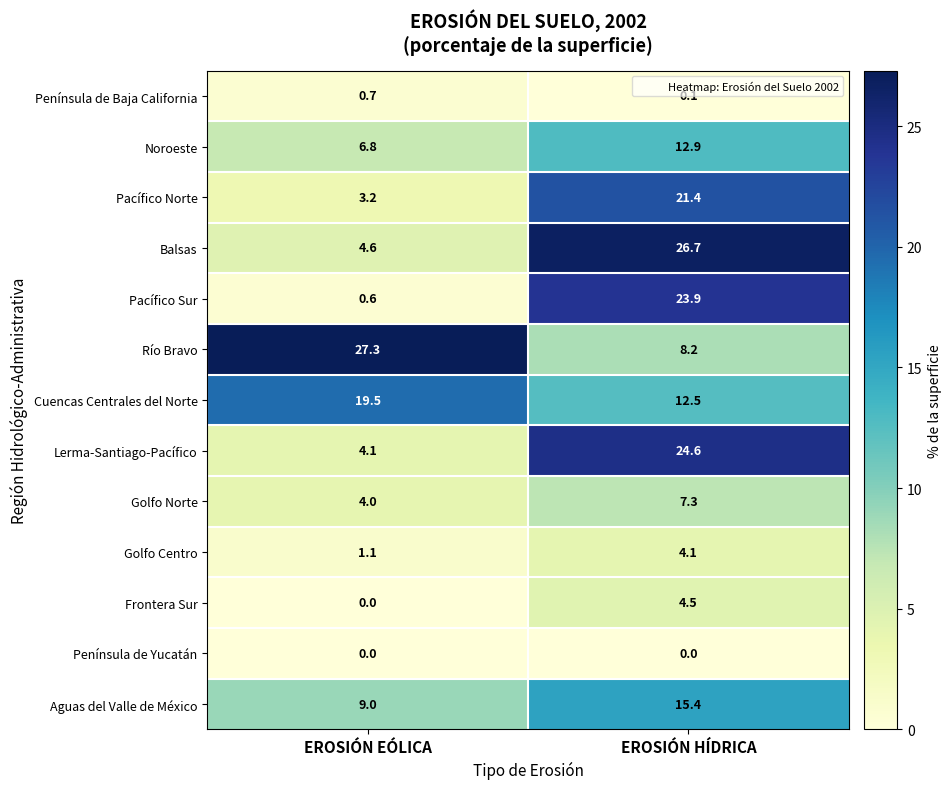

What is the difference between the Lerma-Santiago-Pacífico values at EROSIÓN EÓLICA and EROSIÓN HÍDRICA?

20.5